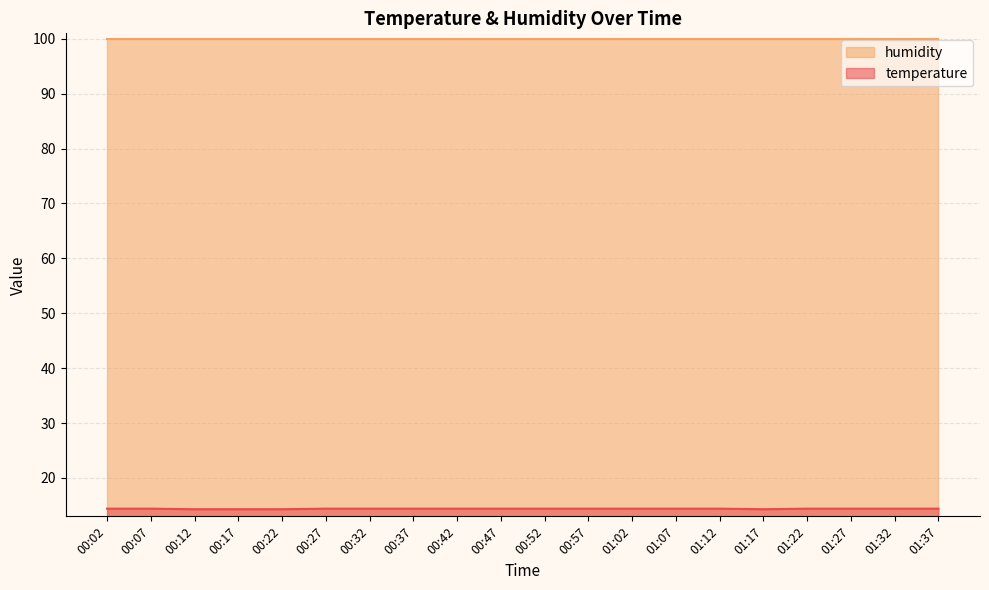

What is the difference between the second highest and second lowest values?

0.1